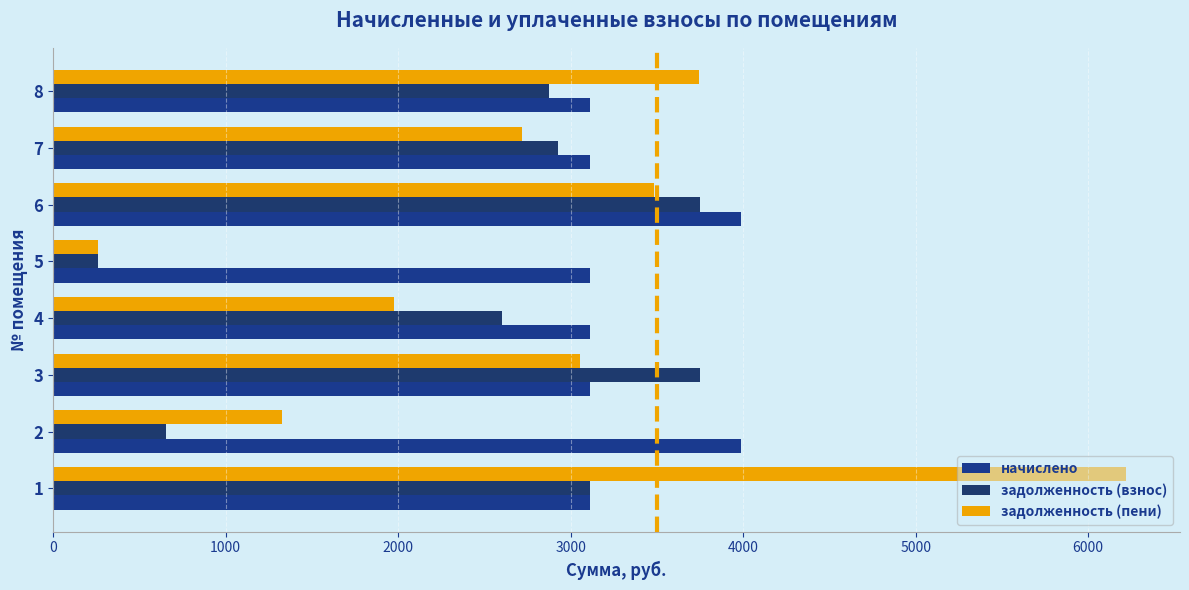

What is the value of the начислено bar at the 7th from the left?

3110.4